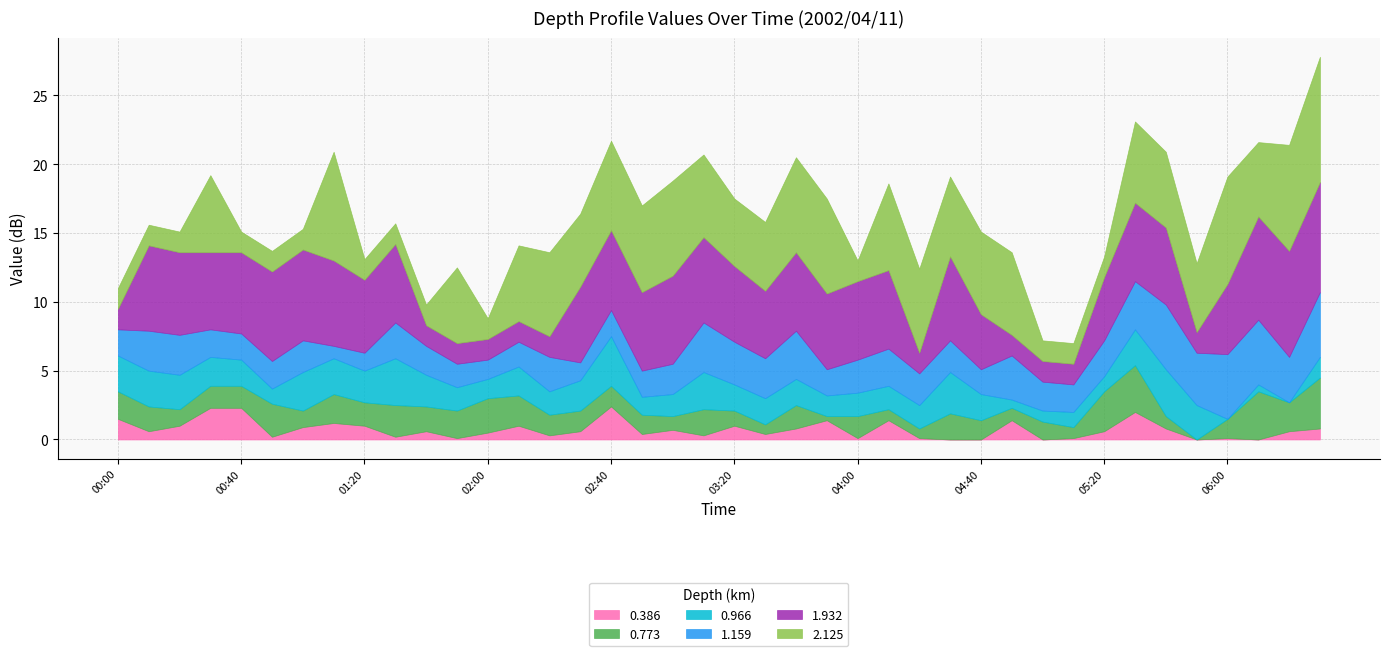

Where do 0.773 and 1.159 first cross each other?

00:00 and 00:10